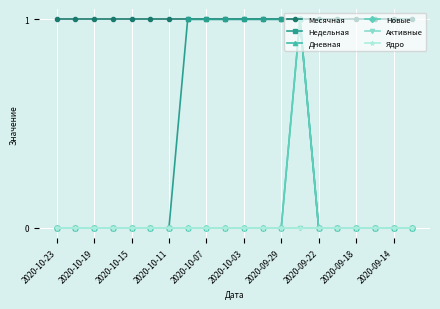

Does the chart have visible grid lines?

Yes